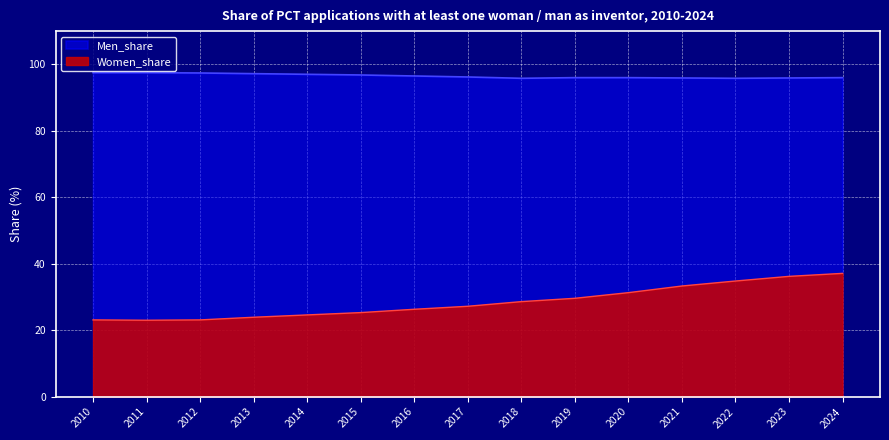

Is the value of Men_share at 2014 greater than the value of Women_share at 2018?

Yes